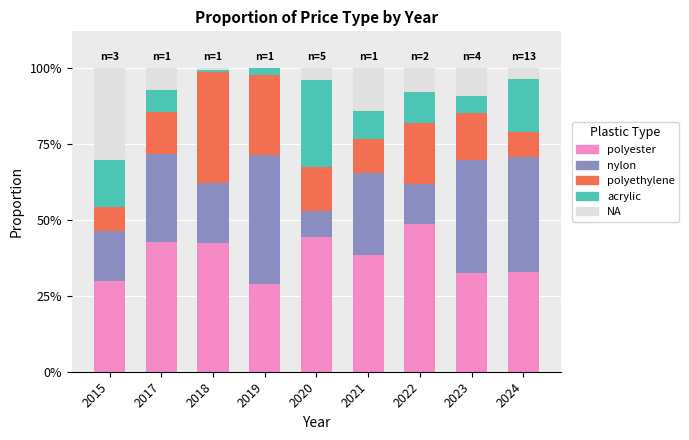

What is the difference between the second highest and second lowest values in the polyester series?

0.1